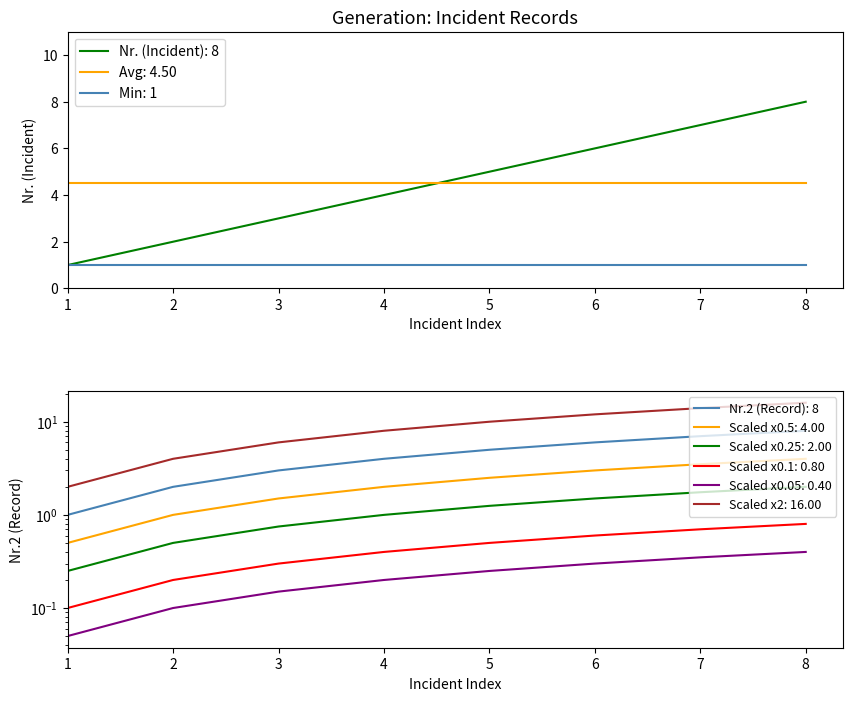

True or false: Nr. (Incident) and Nr.2 (Record) intersect in this chart.

False